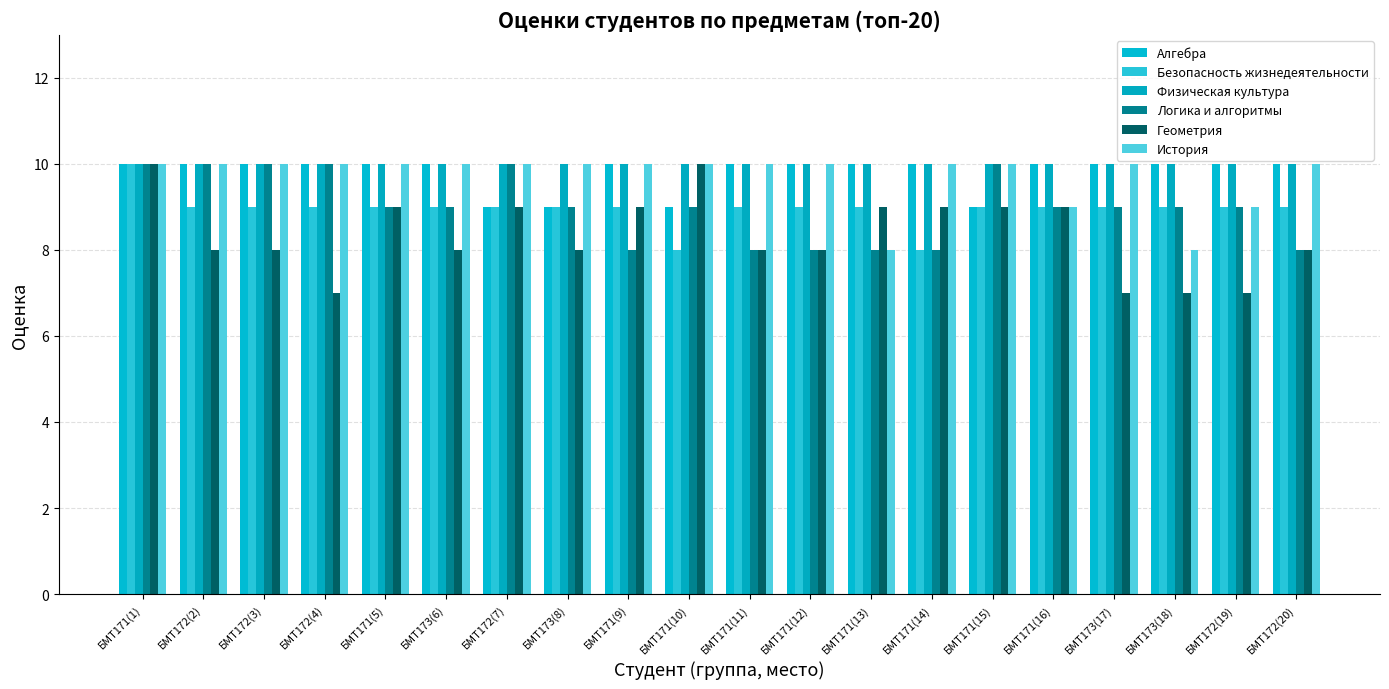

How many data points does each series have?

20